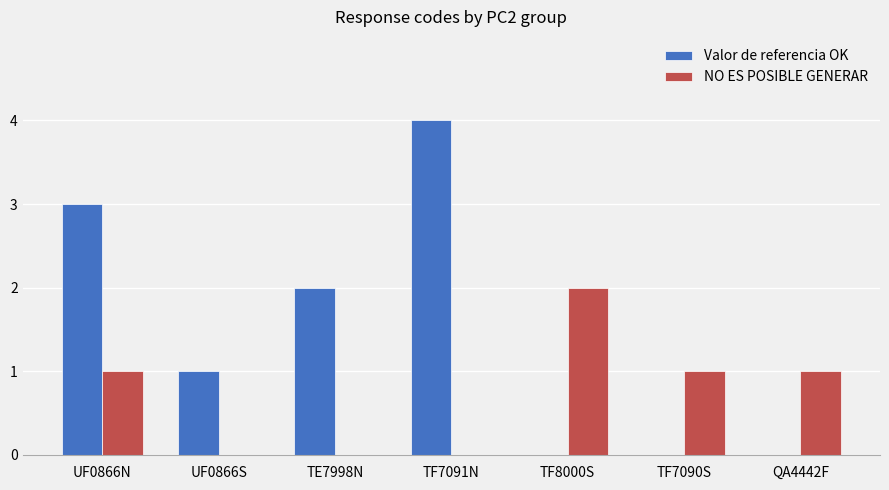

What is the maximum value shown in the chart?

4